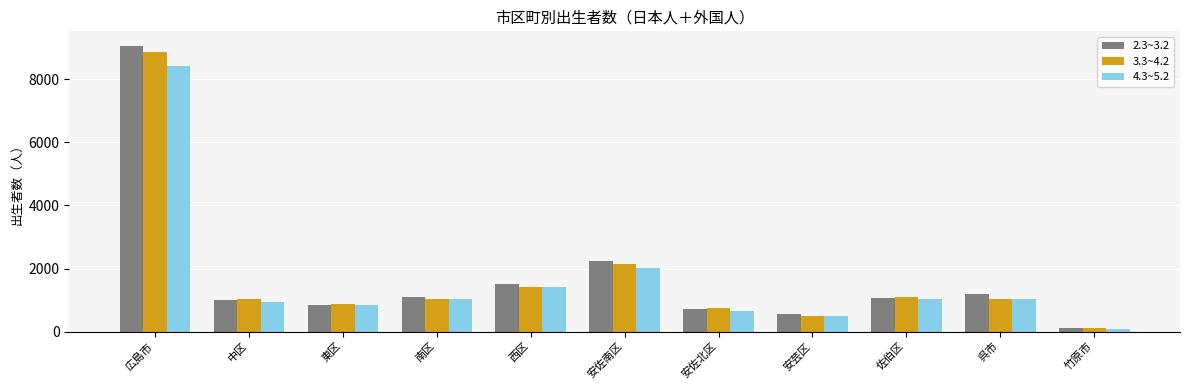

What is the difference between the highest and lowest values at 安佐北区?

115